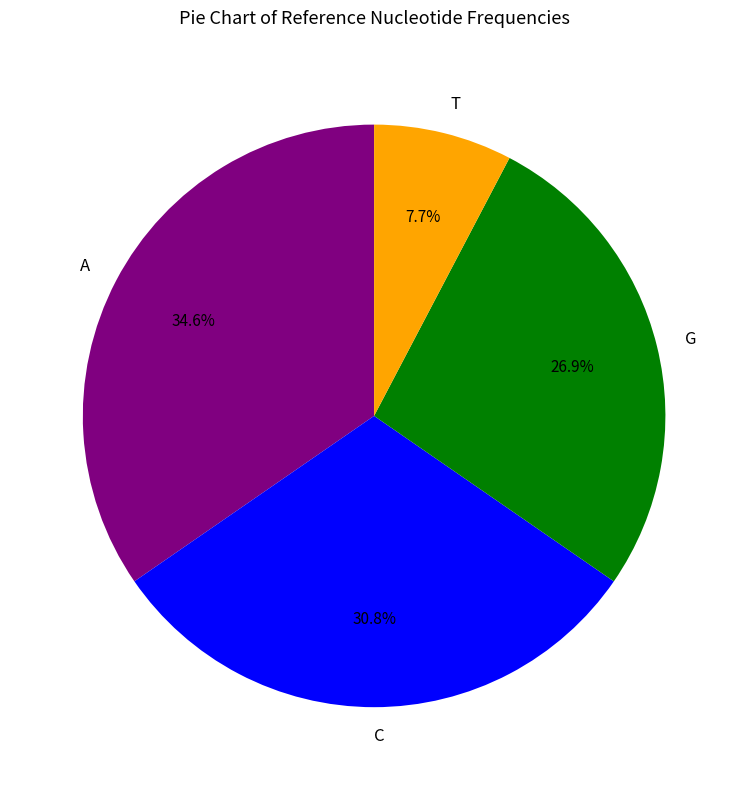

What is the smallest slice in the pie chart?

T